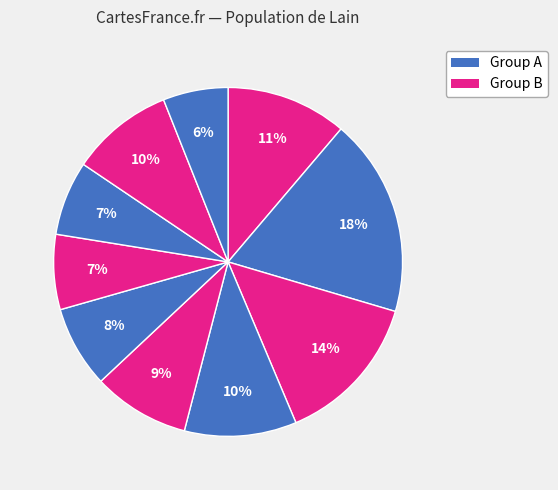

How many slices are in this pie chart?

10